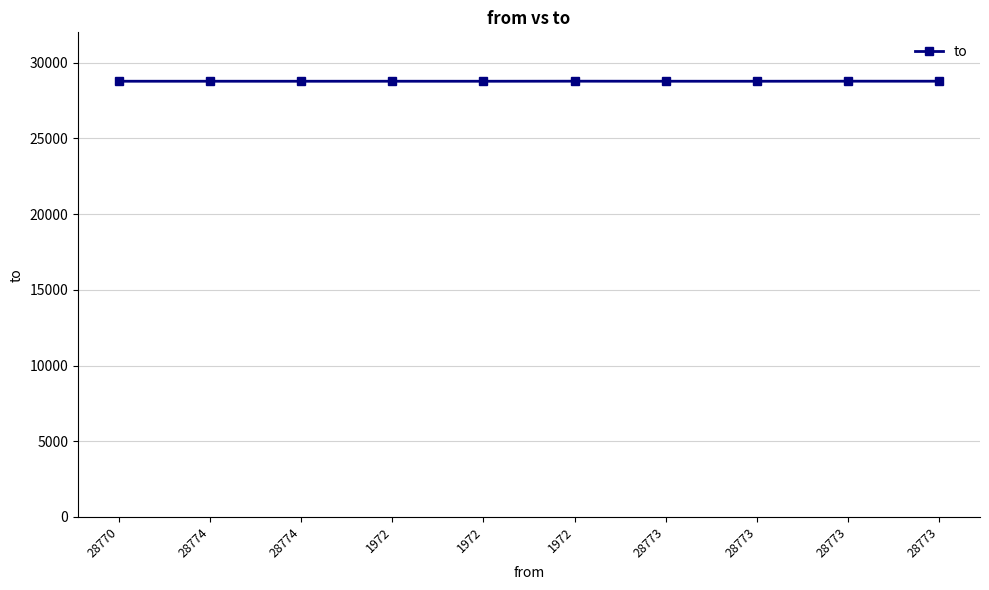

Is it true that the value at 28773 is 28773?

True